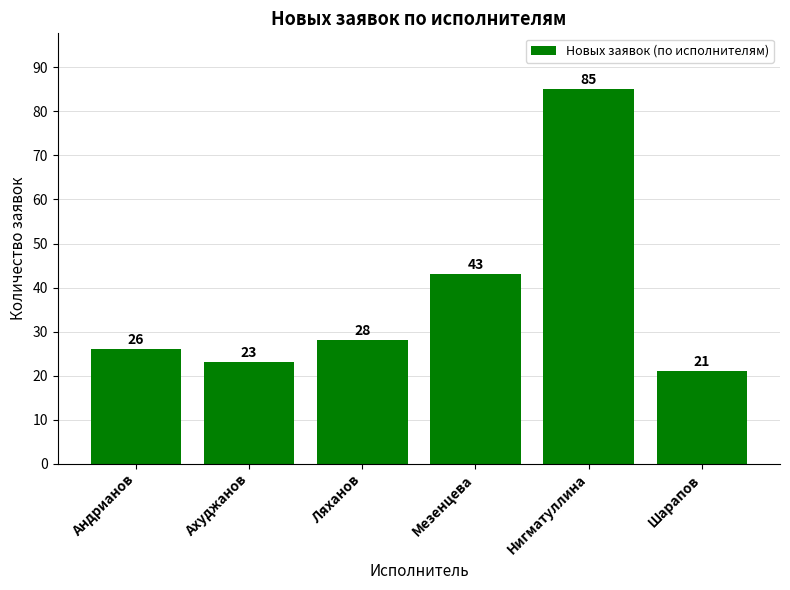

How many distinct data groups are displayed?

1